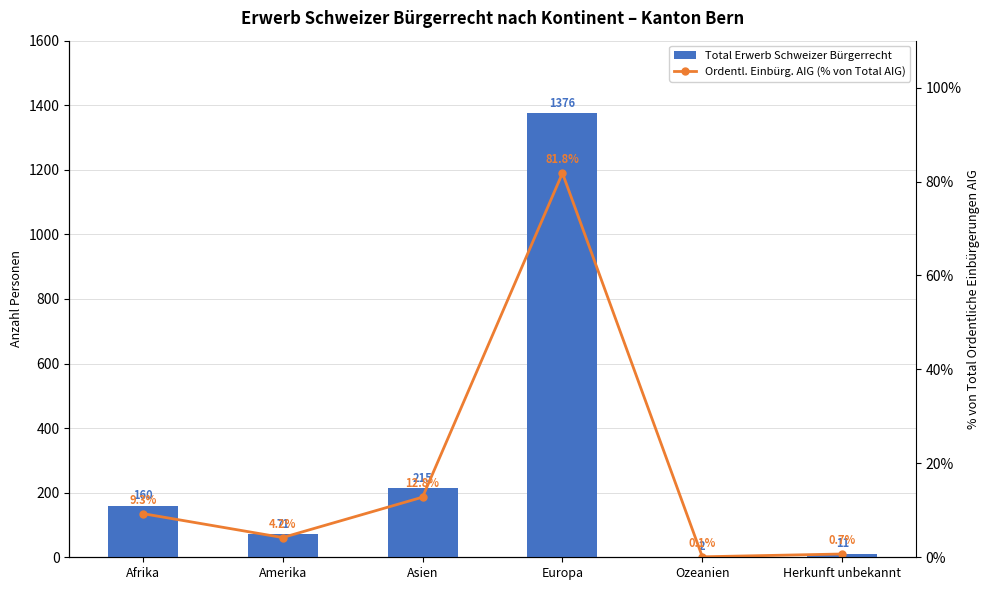

What are all the series names shown in the legend?

Total Erwerb Schweizer Bürgerrecht, Ordentl. Einbürg. AIG (% von Total AIG)